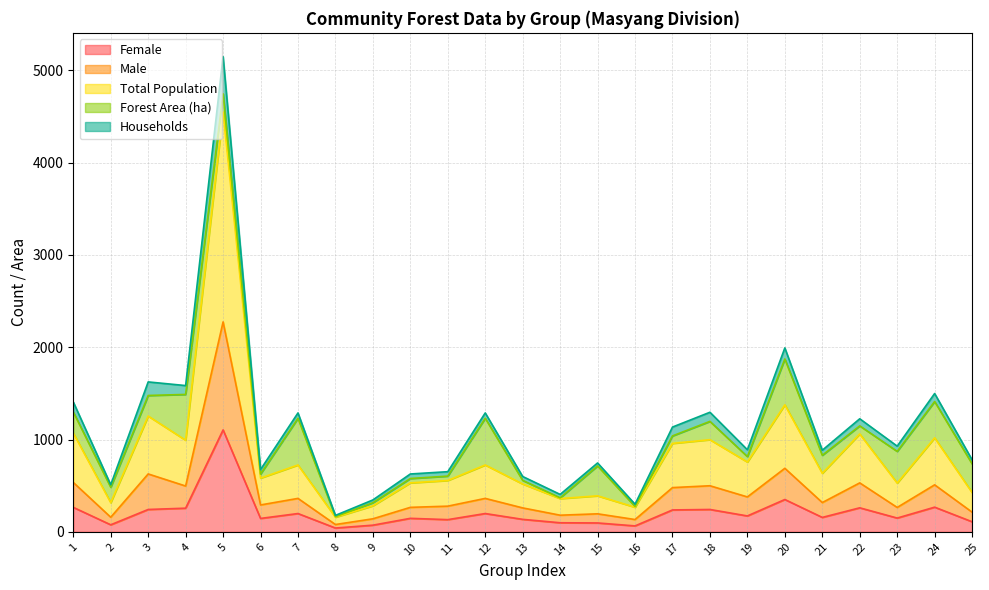

What is the minimum value shown in the chart?

41